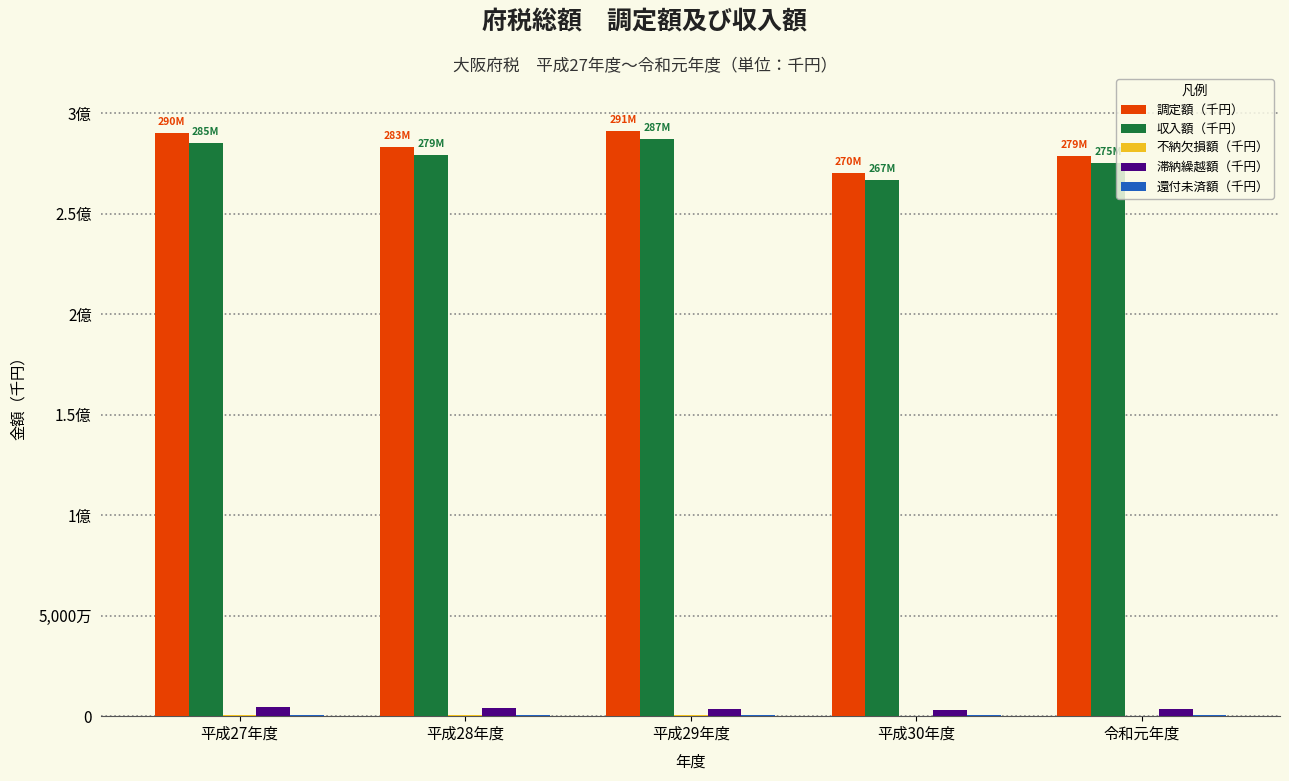

Are the bars horizontal?

No